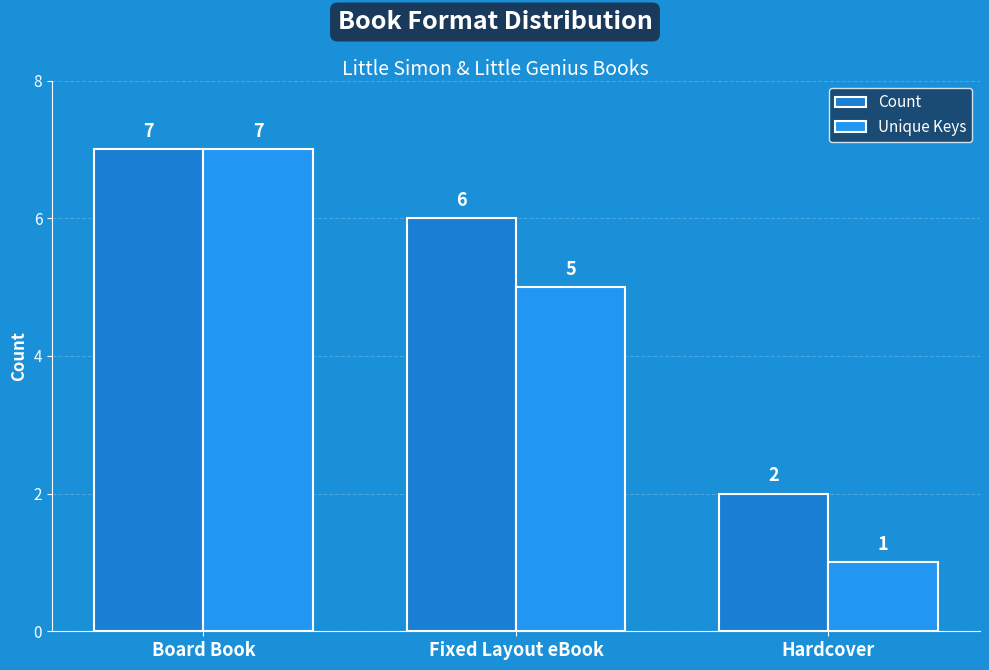

At which label is Count closest to 4?

Fixed Layout eBook